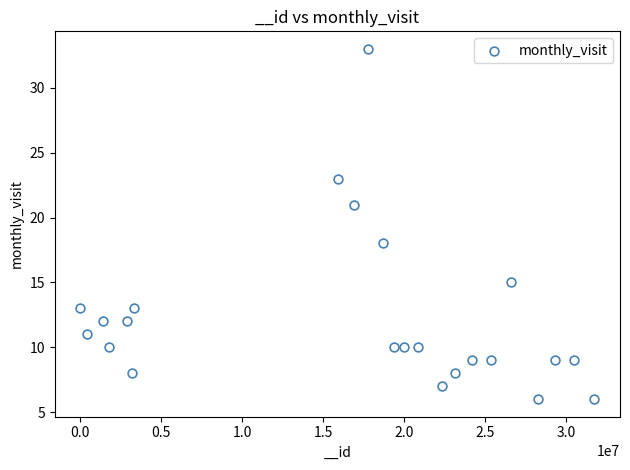

What Y value in the scatter plot is closest to 19?

18